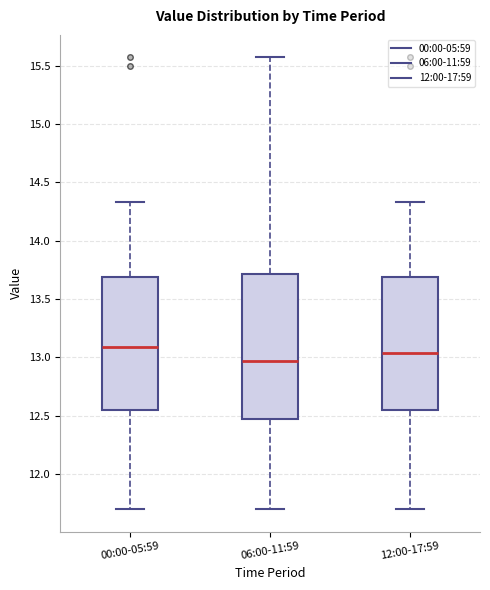

Which box's median line is the lowest?

06:00-11:59